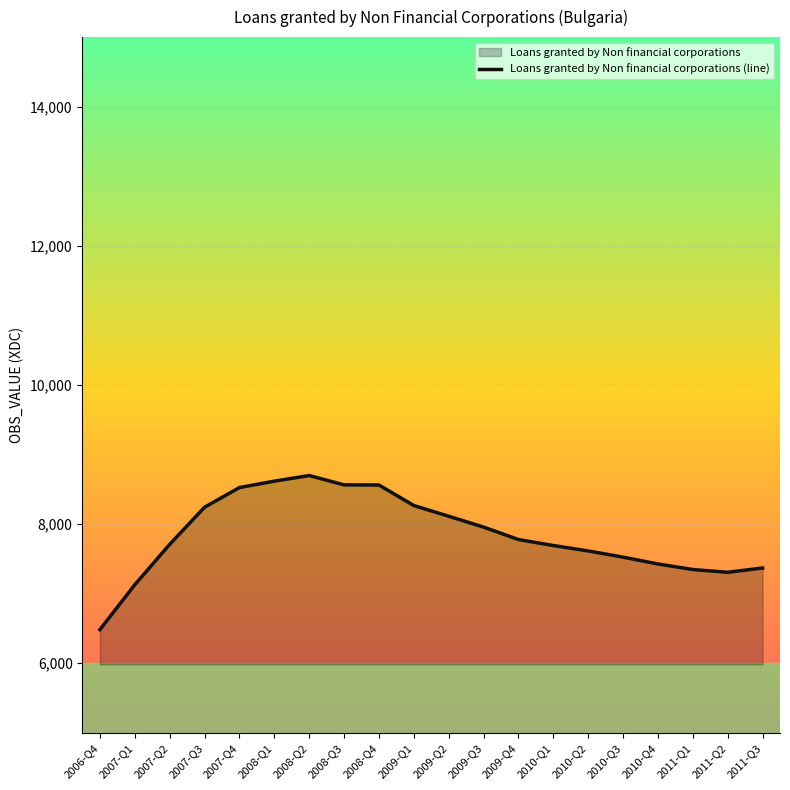

Reading left to right, list all the values displayed in this chart.

2006-Q4=6483	2007-Q1=7128	2007-Q2=7708	2007-Q3=8242	2007-Q4=8525	2008-Q1=8617	2008-Q2=8698	2008-Q3=8564	2008-Q4=8562	2009-Q1=8267	2009-Q2=8113	2009-Q3=7957	2009-Q4=7778	2010-Q1=7692	2010-Q2=7614	2010-Q3=7525	2010-Q4=7427	2011-Q1=7347	2011-Q2=7307	2011-Q3=7369